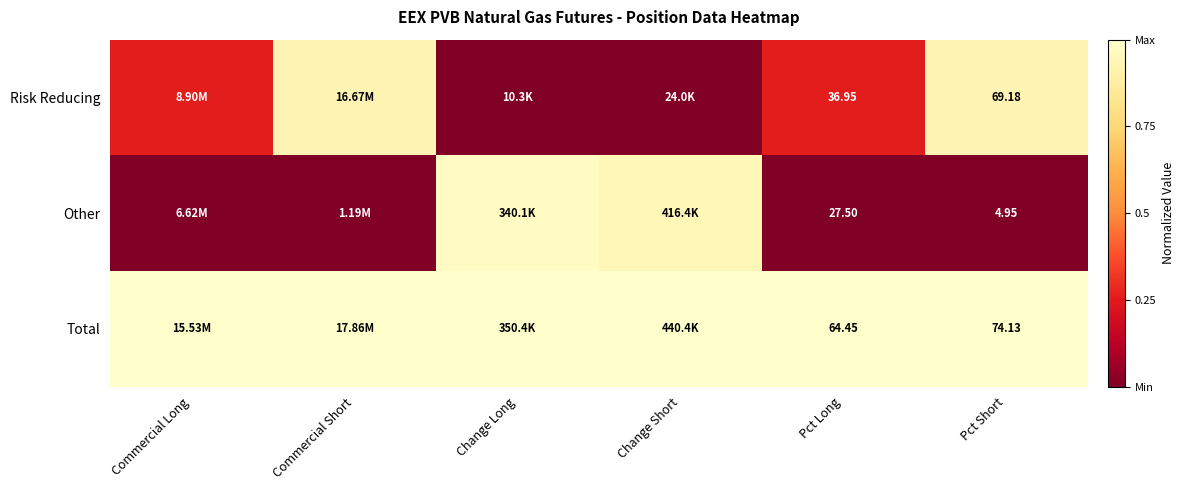

At Pct Long, list the series in order from smallest to largest.

Other, Risk Reducing, Total